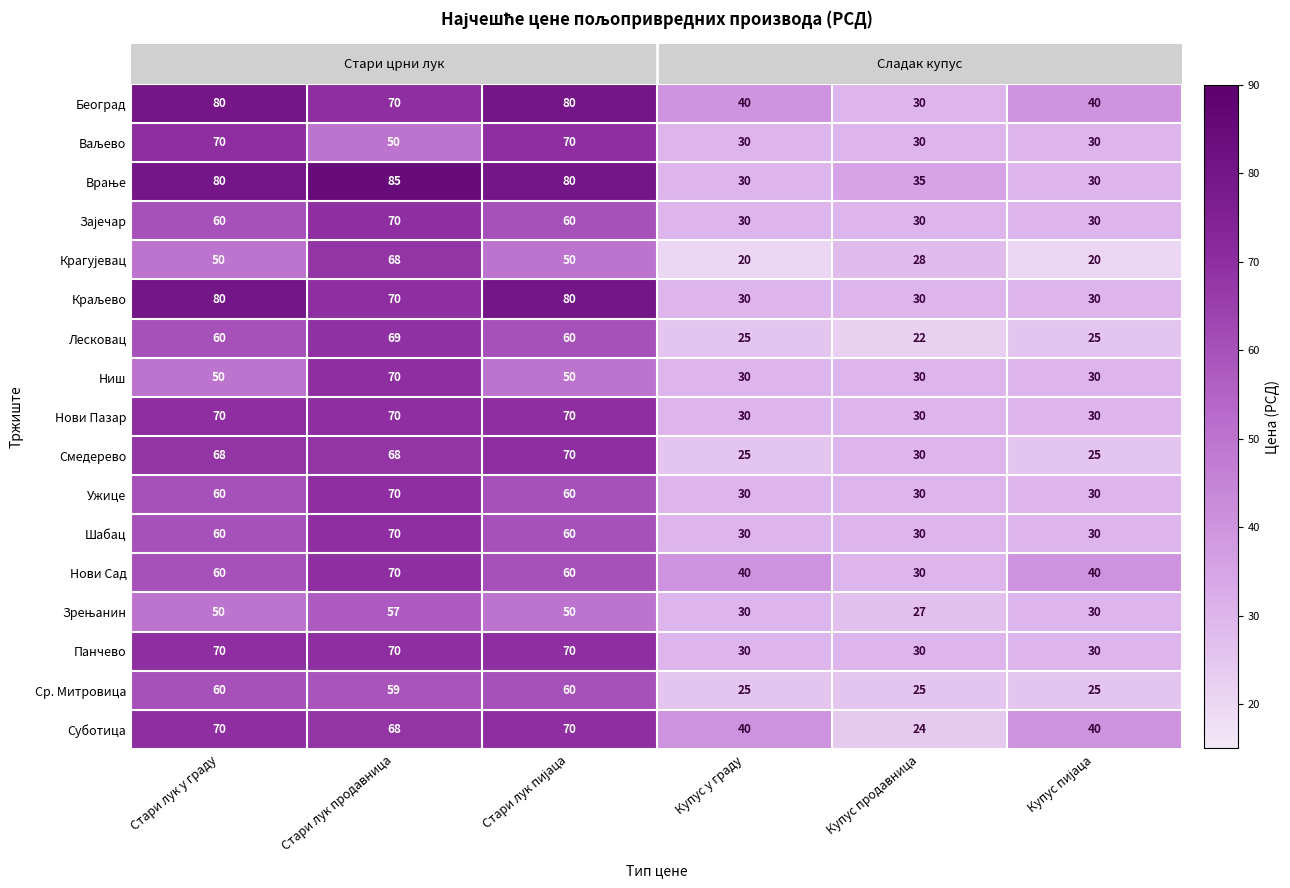

What is the sum of all Шабац values?

280